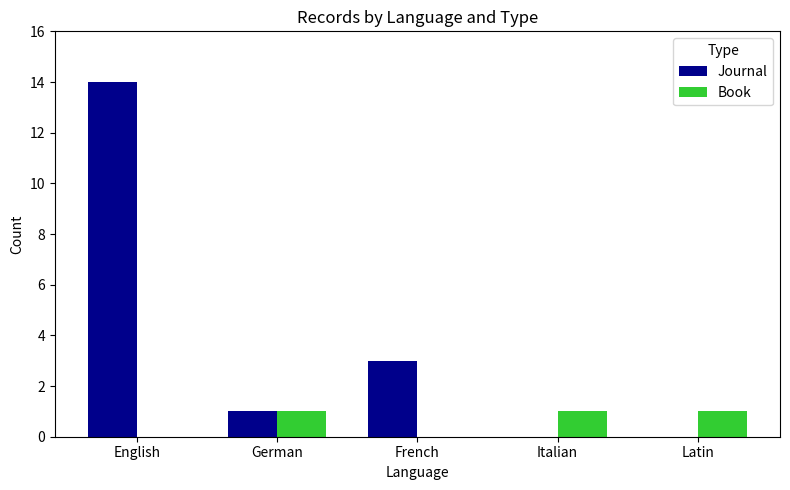

What are all the series names shown in the legend?

Journal, Book